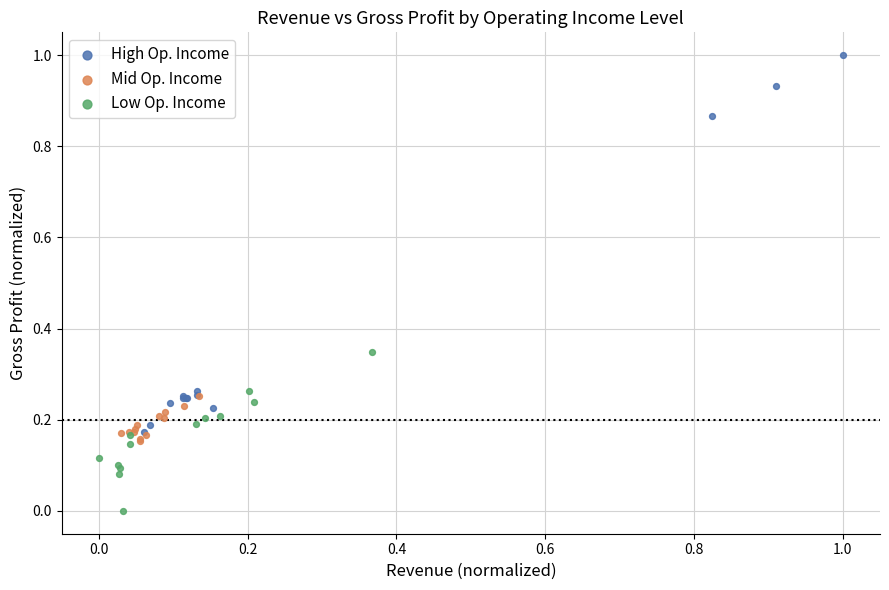

Which series contains the lowest Y value?

Low Op. Income